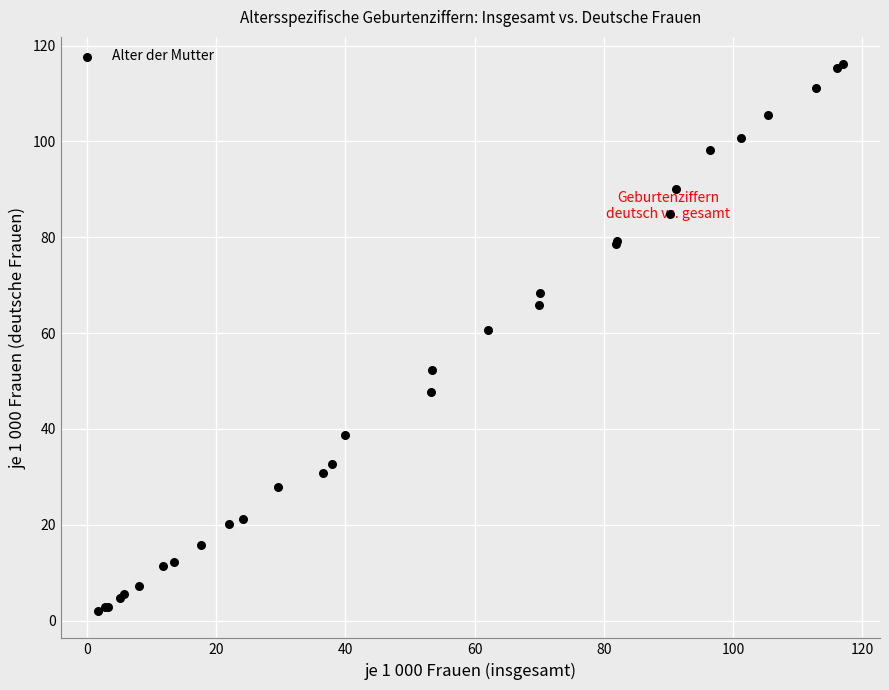

What Y value in the scatter plot is closest to 59?

60.7